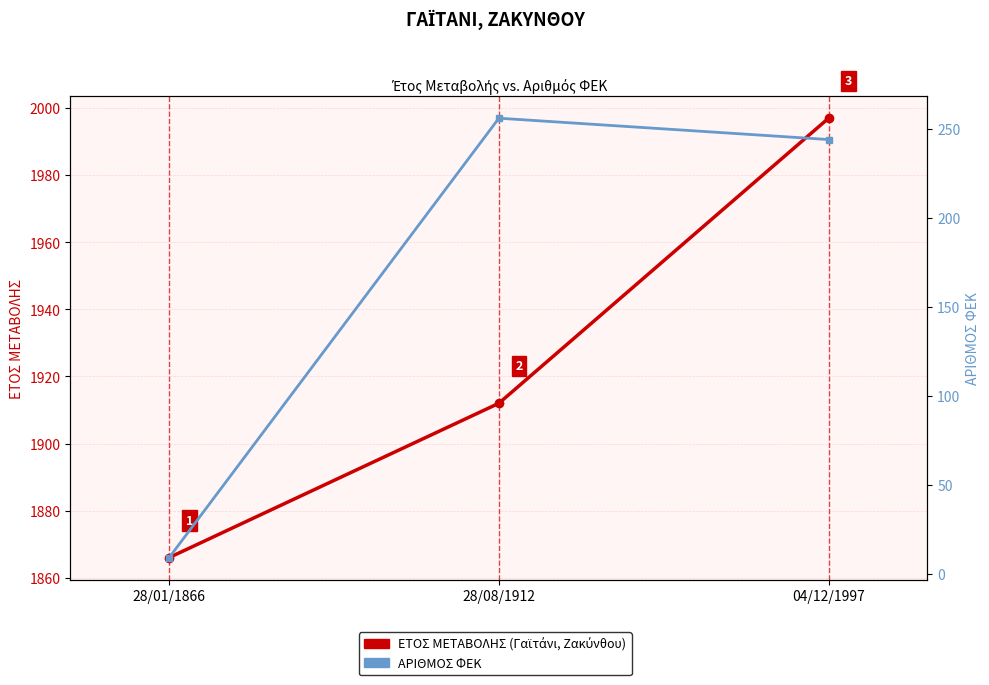

What is the label of the 1st point from the right?

04/12/1997